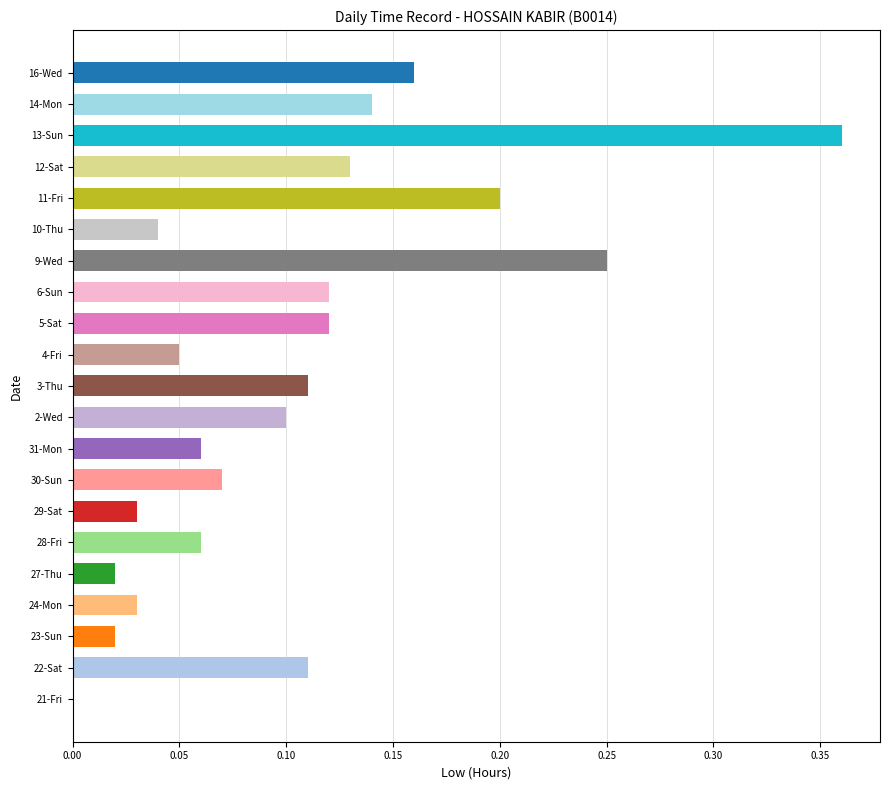

List the labels in order of value, smallest first.

21-Fri, 23-Sun, 27-Thu, 24-Mon, 29-Sat, 10-Thu, 4-Fri, 28-Fri, 31-Mon, 30-Sun, 2-Wed, 22-Sat, 3-Thu, 5-Sat, 6-Sun, 12-Sat, 14-Mon, 16-Wed, 11-Fri, 9-Wed, 13-Sun